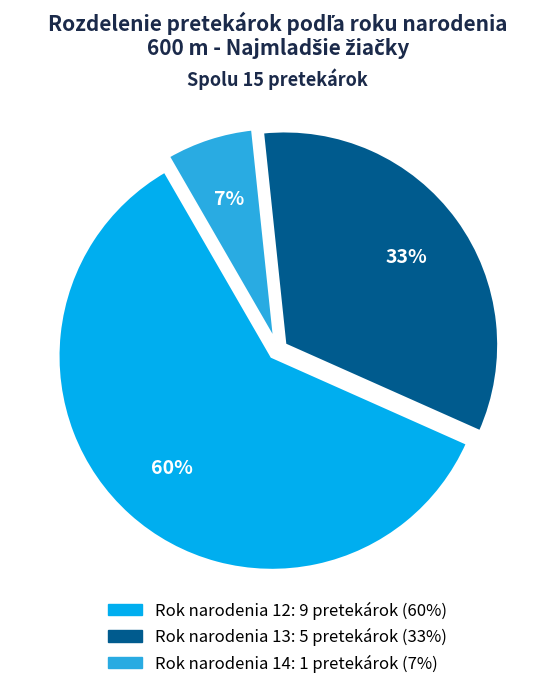

Does any single category account for the majority?

Yes